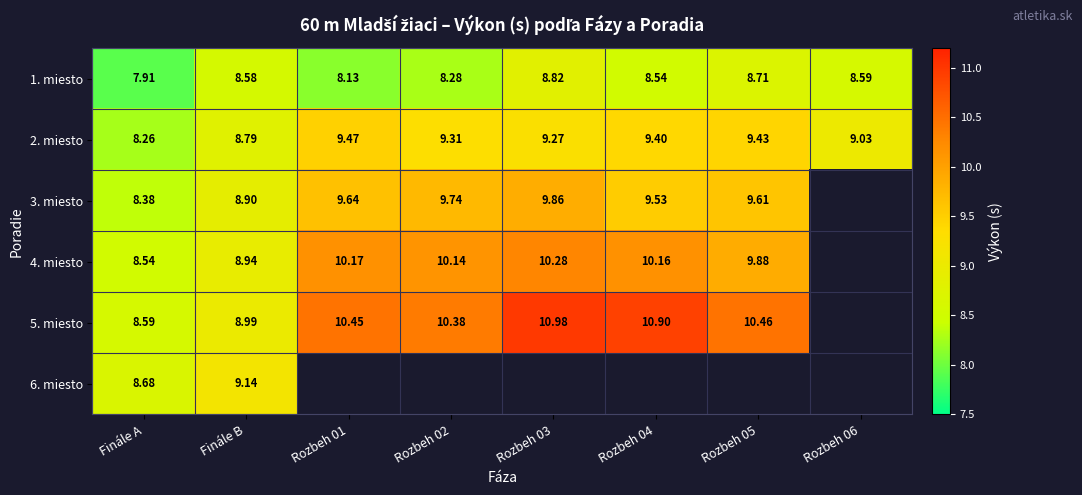

Where does the 1. miesto series first go above 8?

Finále B